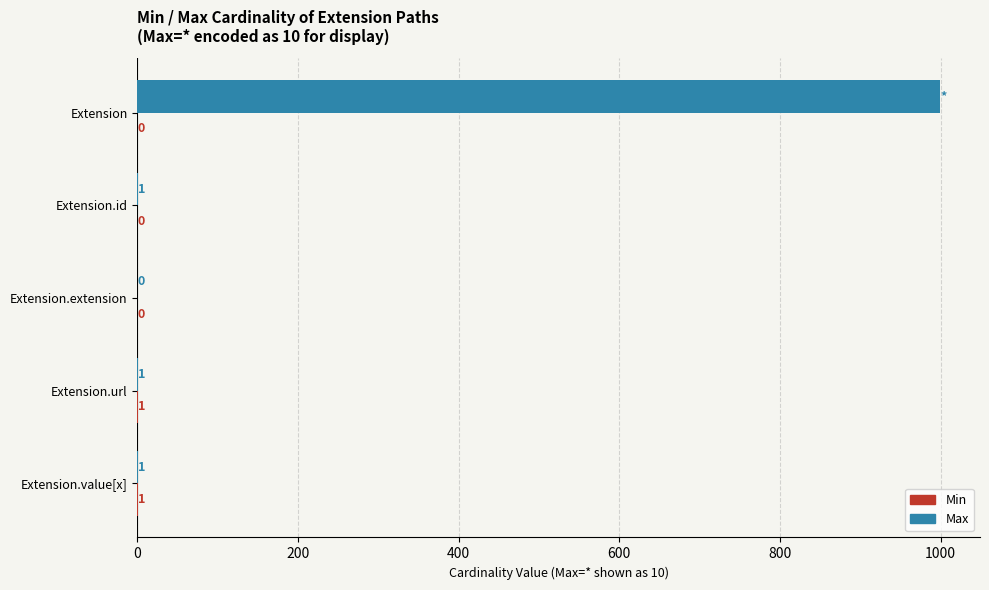

What is the maximum value shown in the chart?

999